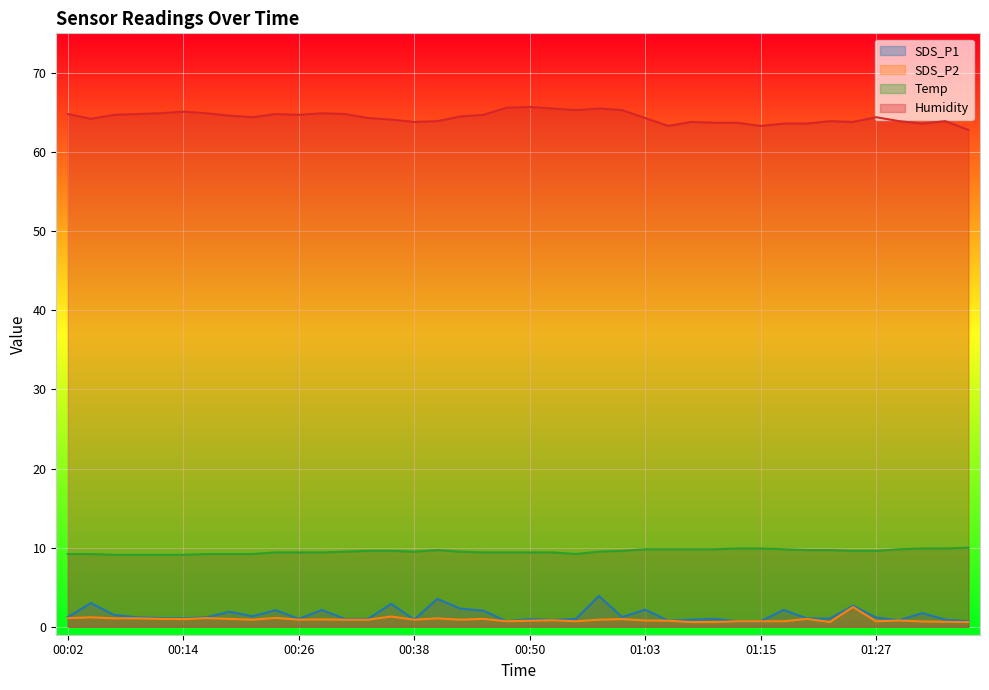

How many lines are shown in the chart?

4